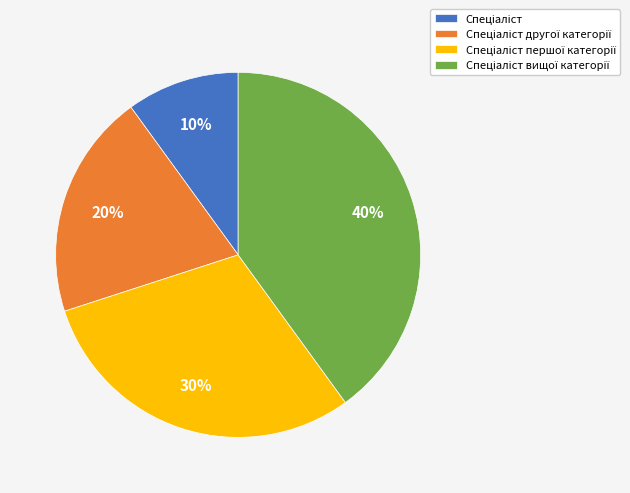

How many segments does this pie chart have?

4